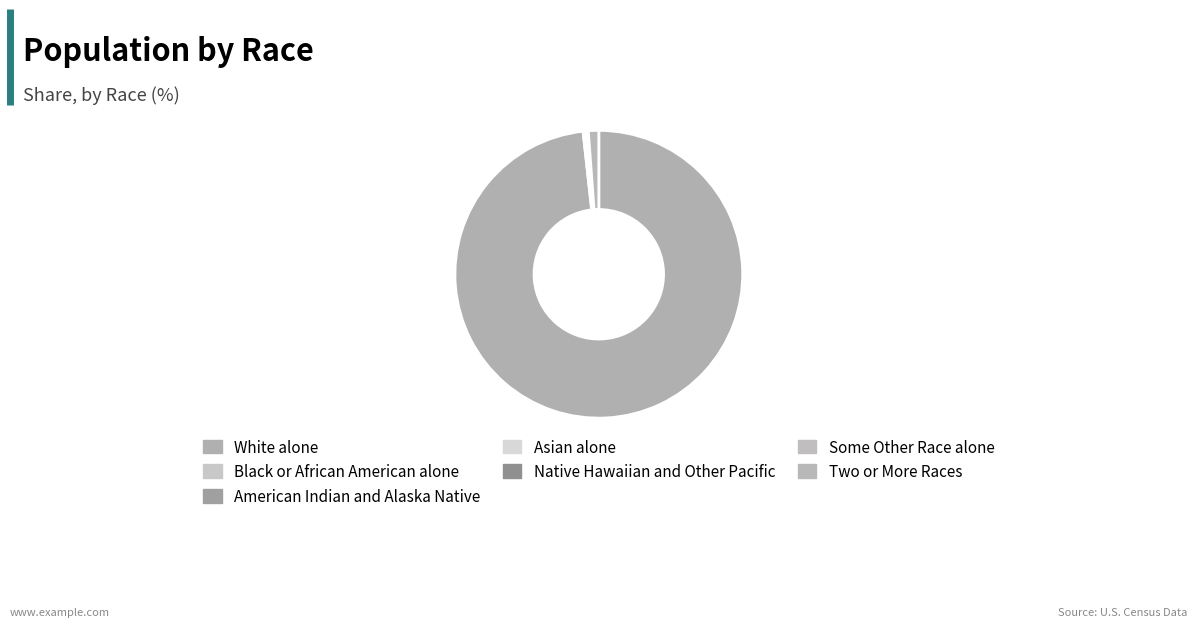

Is it true that American Indian and Alaska Native is 0% of the pie?

True